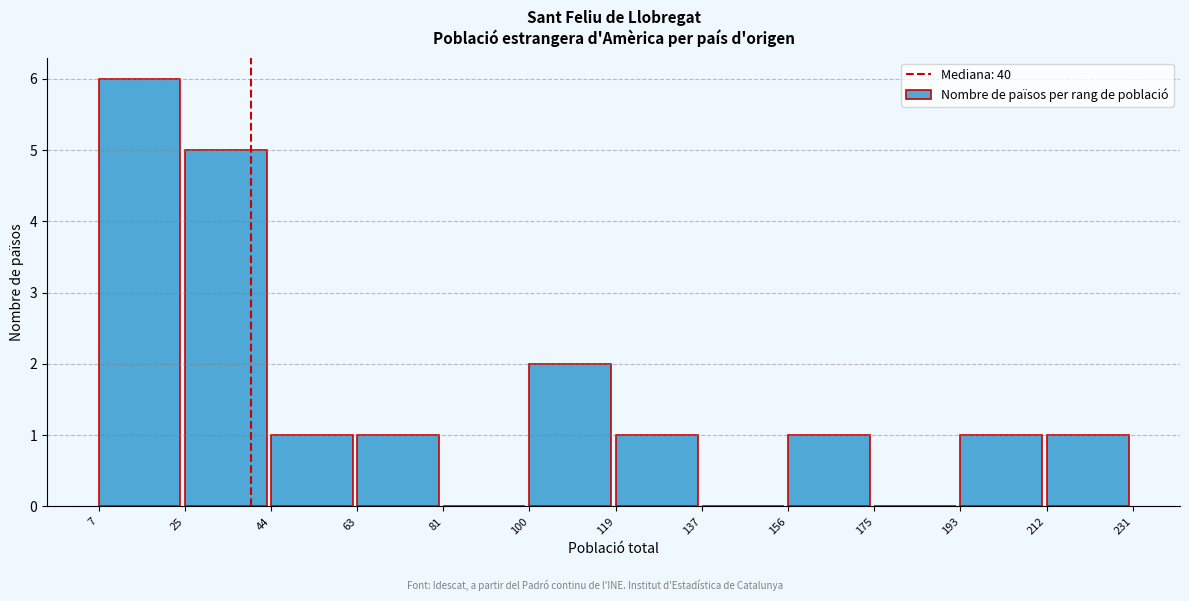

Over which range of the x-axis is the bar tallest?

7 to 25